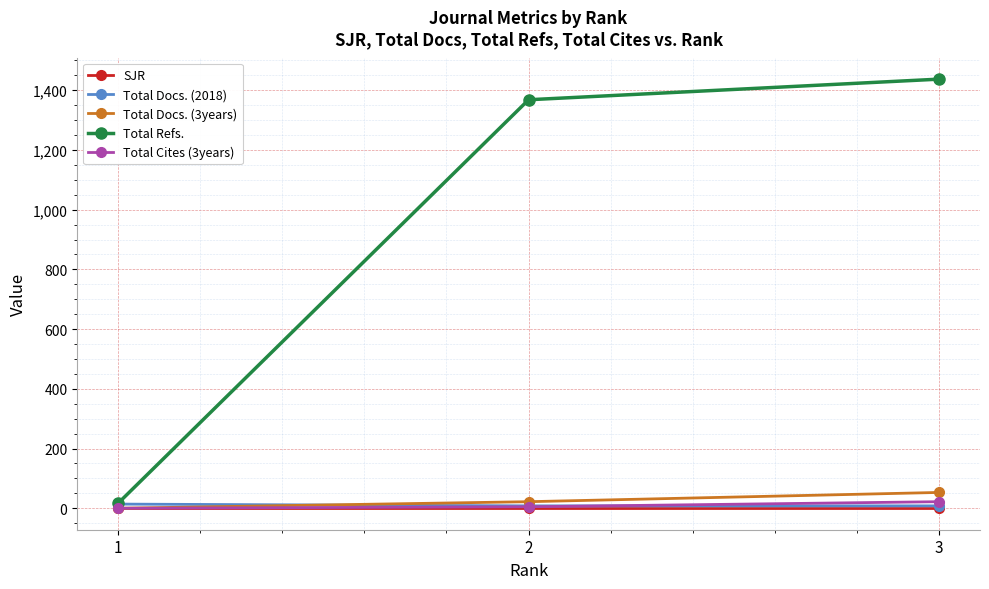

Count the number of categories in the chart.

3